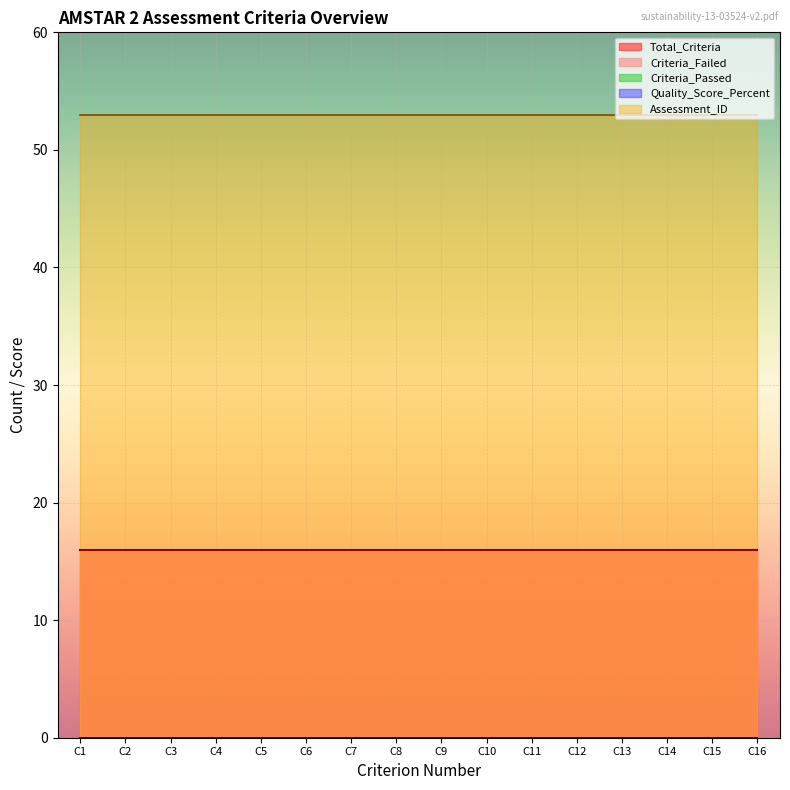

Reading left to right, list all the values displayed in this chart.

Criterion_Number: 1	2	3	4	5	6	7	8	9	10	11	12	13	14	15	16
Total_Criteria: 16	16	16	16	16	16	16	16	16	16	16	16	16	16	16	16
Criteria_Passed: 0	0	0	0	0	0	0	0	0	0	0	0	0	0	0	0
Criteria_Failed: 16	16	16	16	16	16	16	16	16	16	16	16	16	16	16	16
Quality_Score_Percent: 0	0	0	0	0	0	0	0	0	0	0	0	0	0	0	0
Assessment_ID: 53	53	53	53	53	53	53	53	53	53	53	53	53	53	53	53